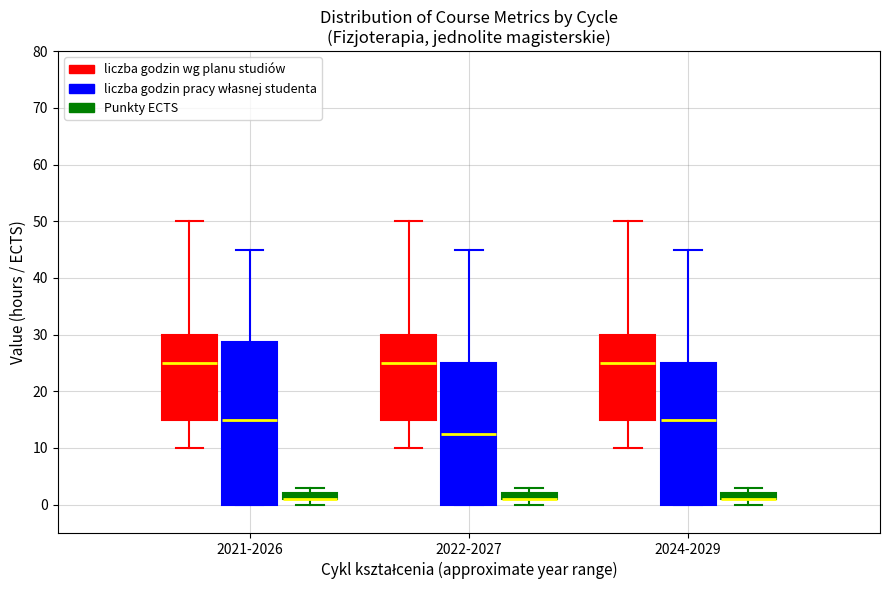

Which box is the tallest, from its lower edge to its upper edge?

2021-2026 (liczba godzin pracy własnej studenta)